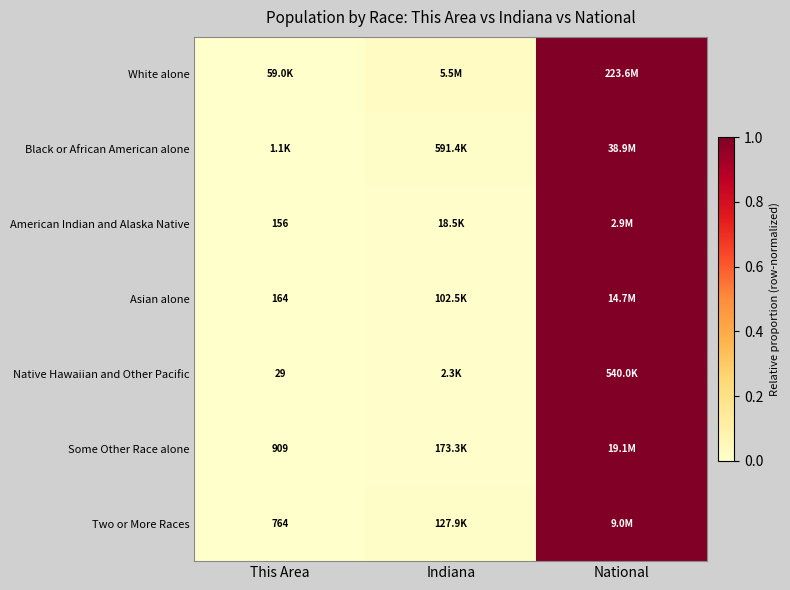

What is the difference between the American Indian and Alaska Native values at This Area and National?

1.0